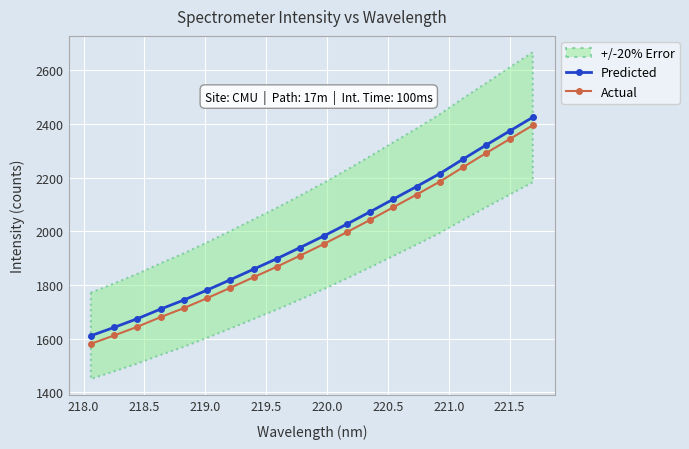

What is the value of the Predicted point at the 14th from the left?

2119.5